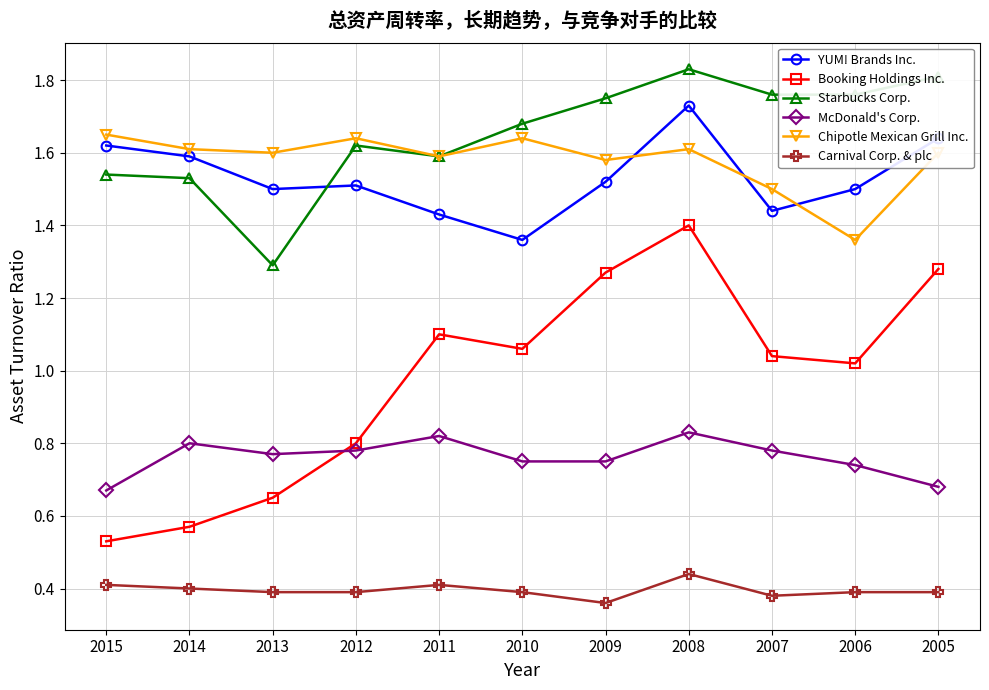

Does the chart display data point markers on the line(s)?

Yes